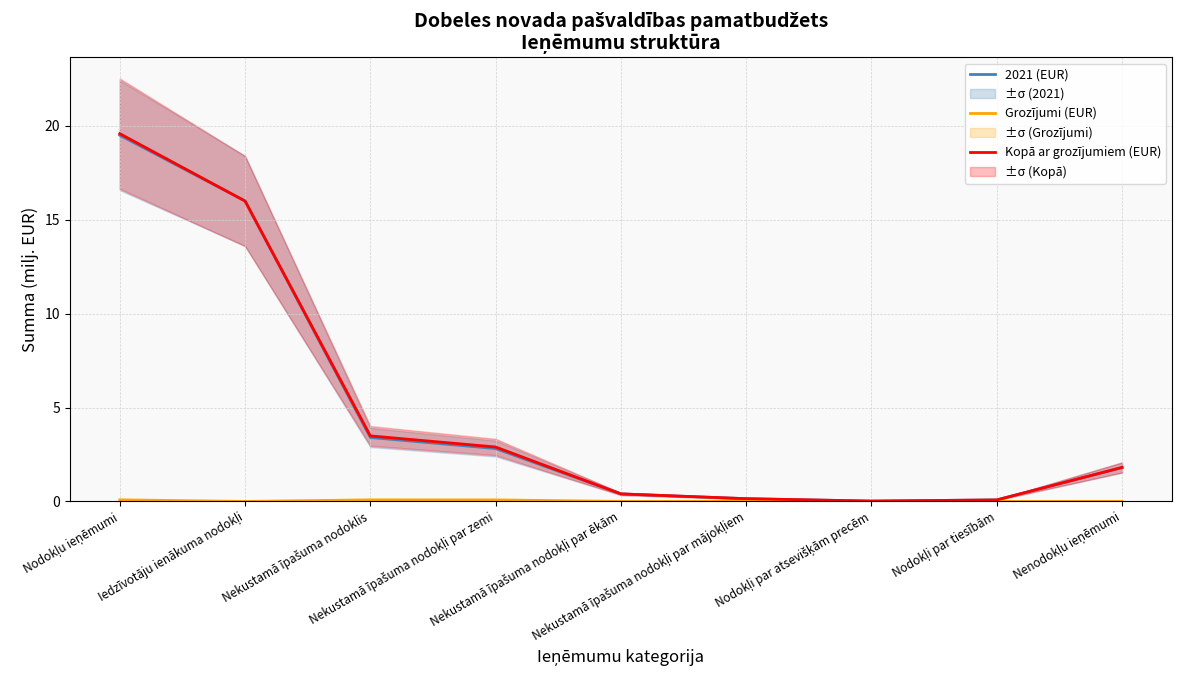

How many lines are shown in the chart?

3